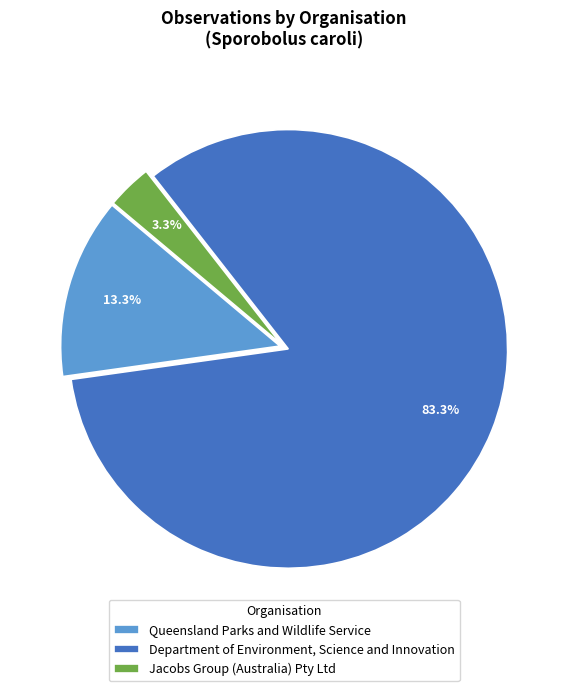

To the nearest percent, what is the average slice percentage?

33%